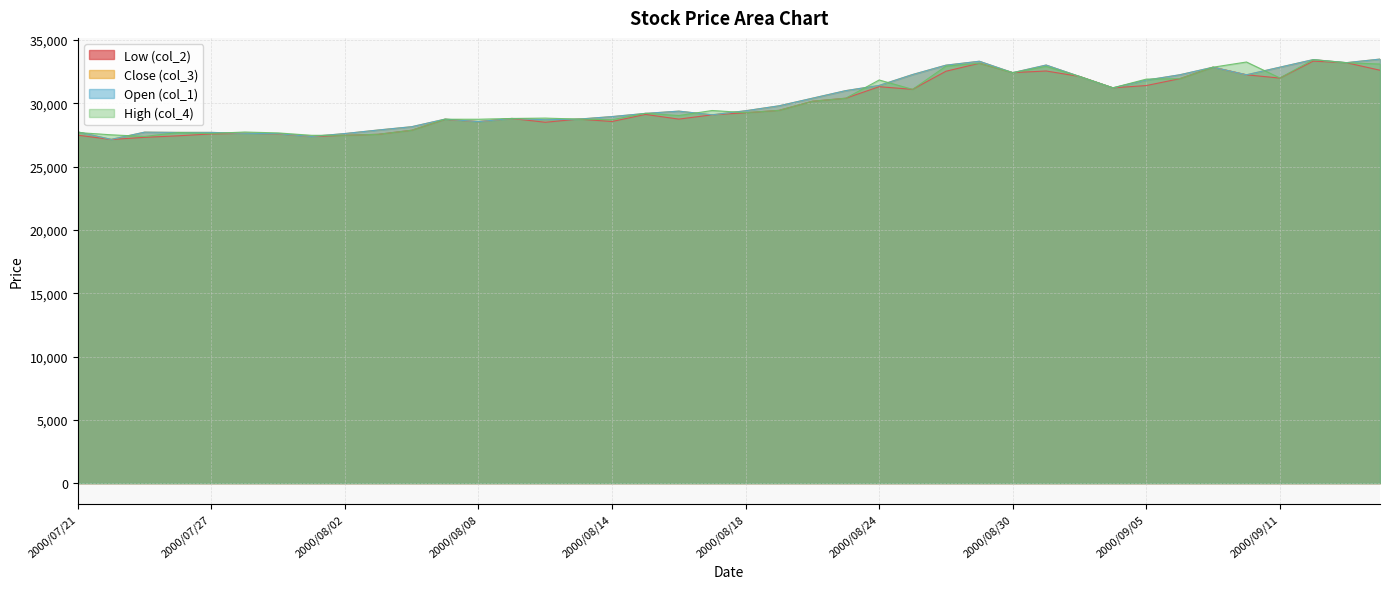

Rank the series at 2000/08/30 from lowest to highest value.

col_2, col_3, col_1, col_4